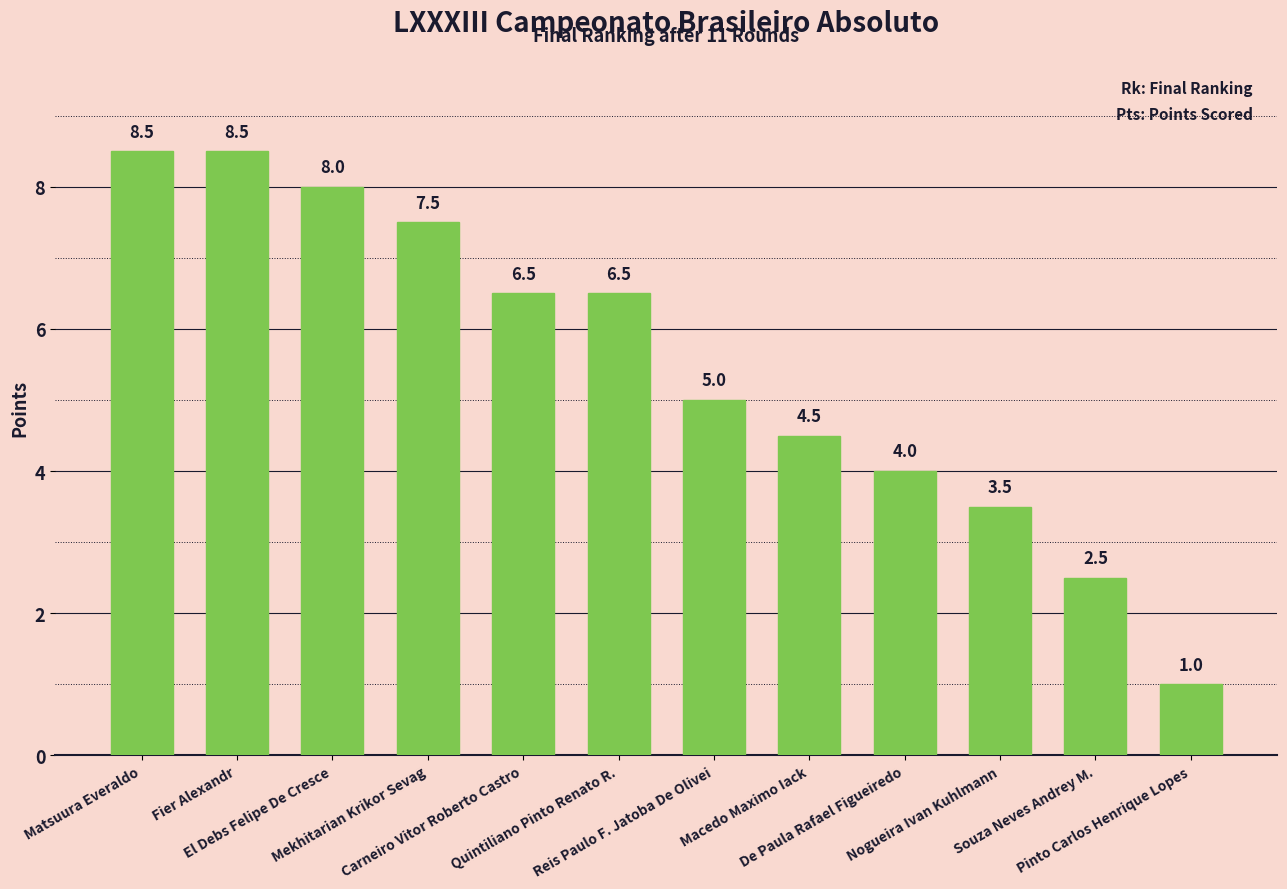

What is the value of the 3rd bar from the left?

8.0